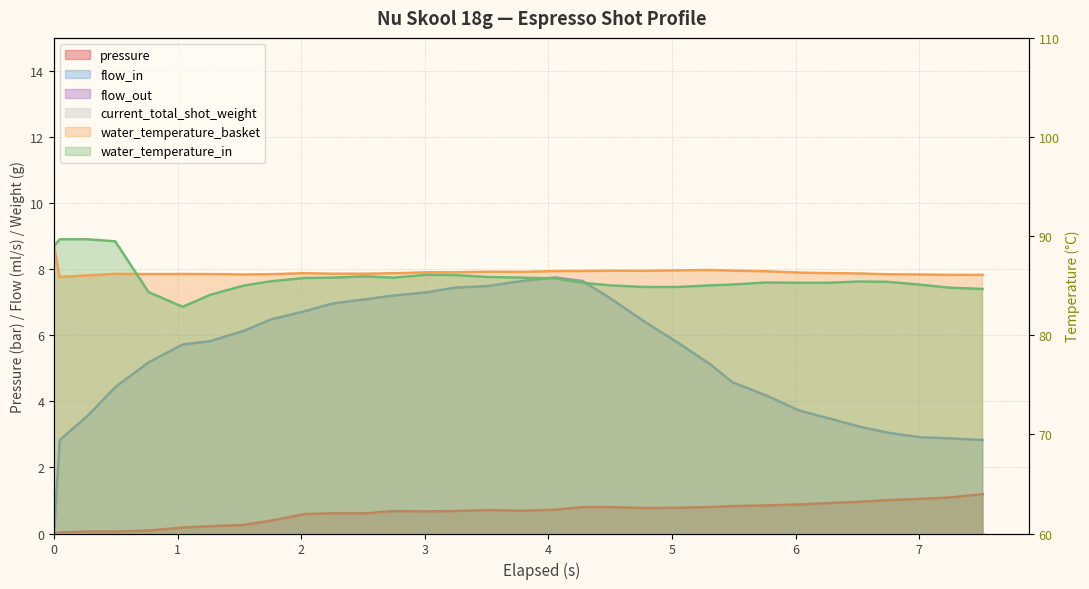

True or false: flow_in and pressure cross at least once.

False